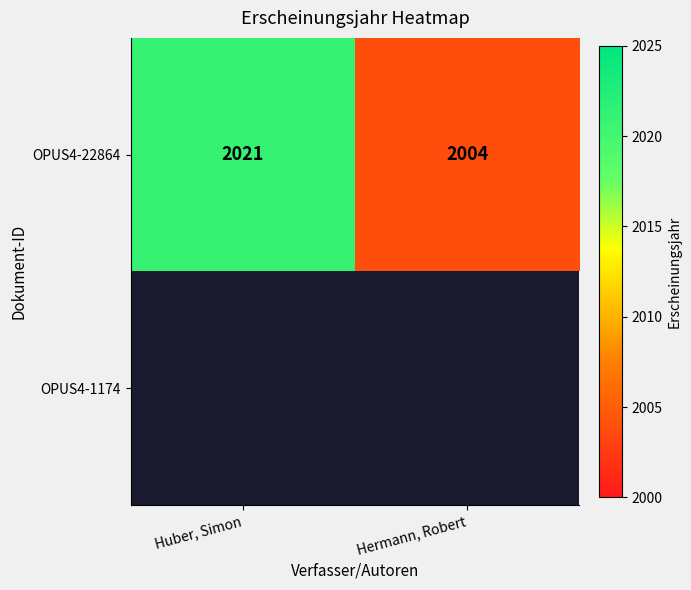

What is the difference between the maximum and minimum values in the OPUS4-22864 series?

17